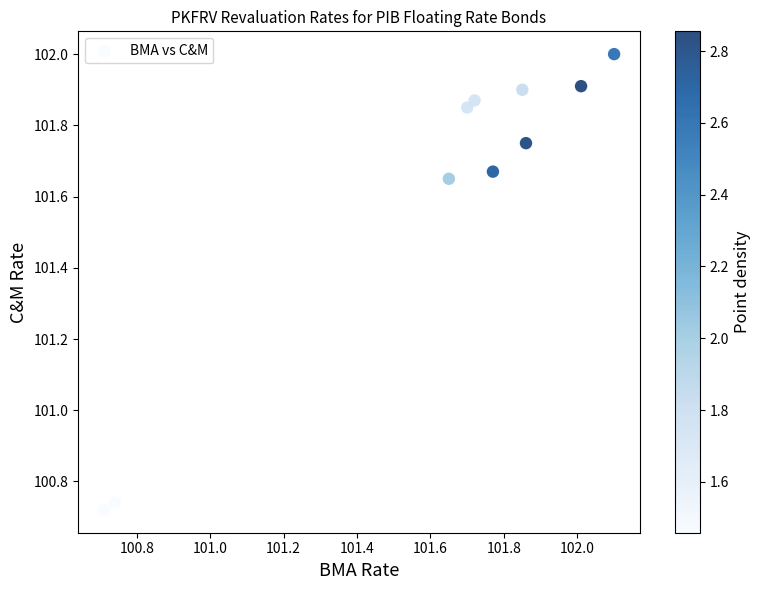

What is the average X value?

101.6